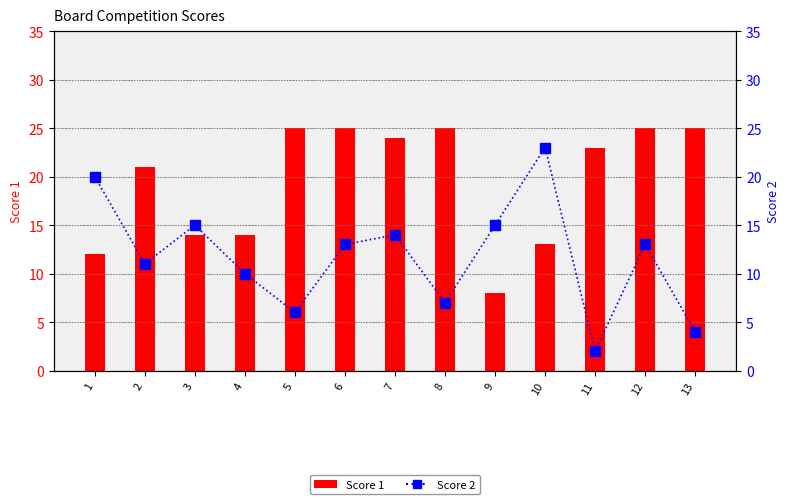

Reading left to right, transcribe all the data shown in this chart.

Score 1: 12	21	14	14	25	25	24	25	8	13	23	25	25
Score 2: 20	11	15	10	6	13	14	7	15	23	2	13	4